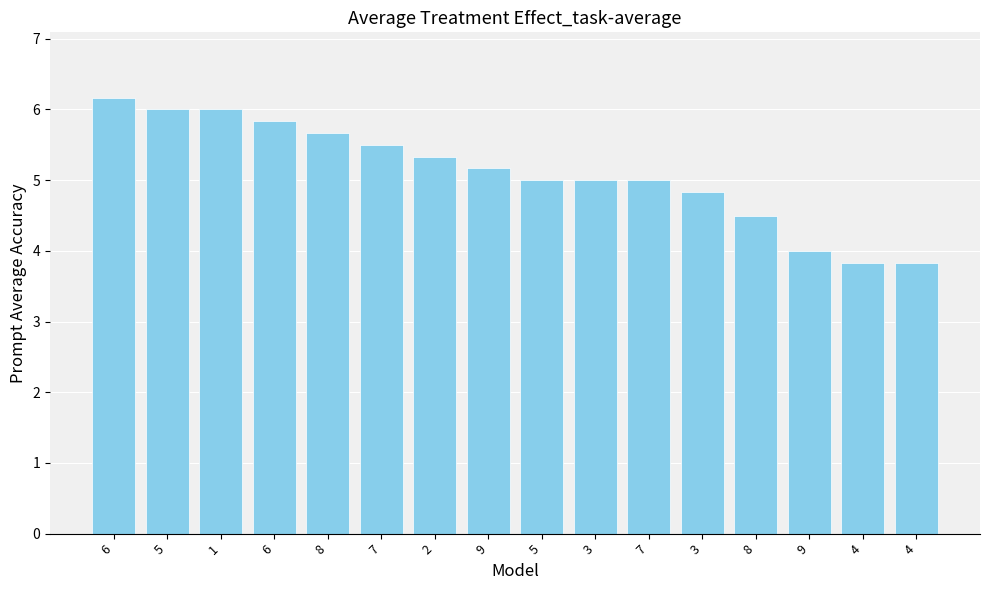

What is the maximum value shown in the chart?

6.2